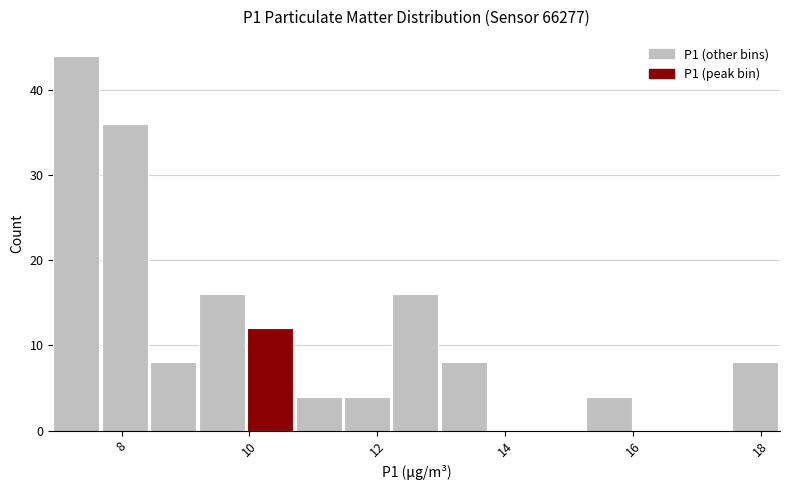

Around what value on the x-axis is the tallest bar? Give the approximate position of its centre, as read against the axis.

7.2